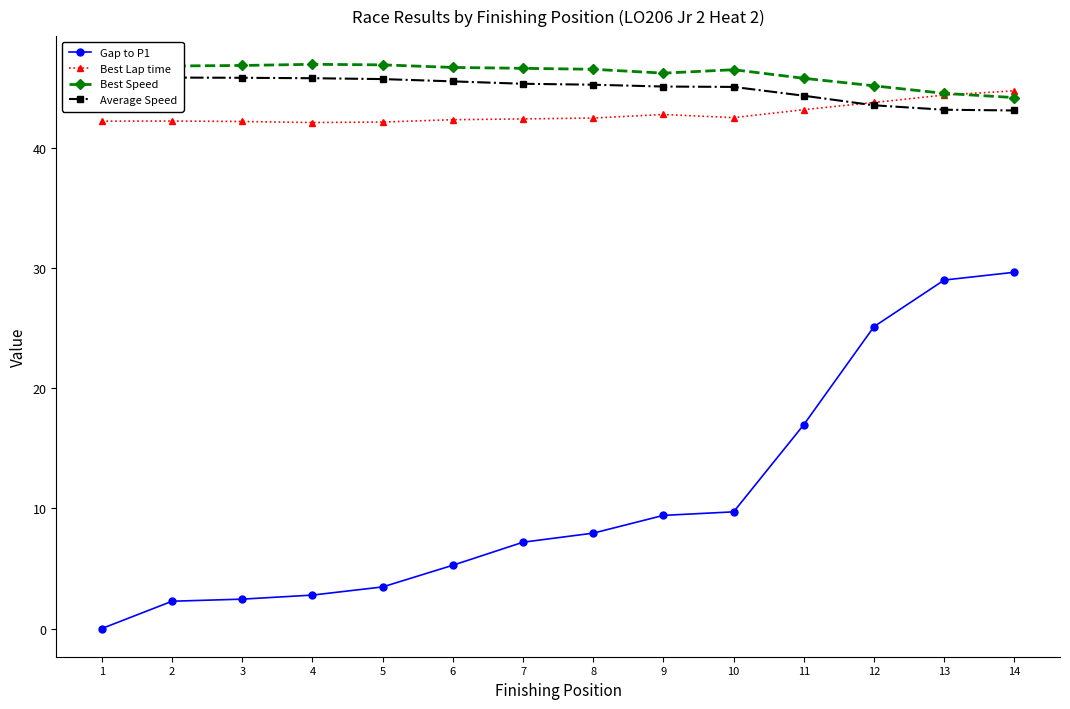

At which category is the sum across all series the highest?

14